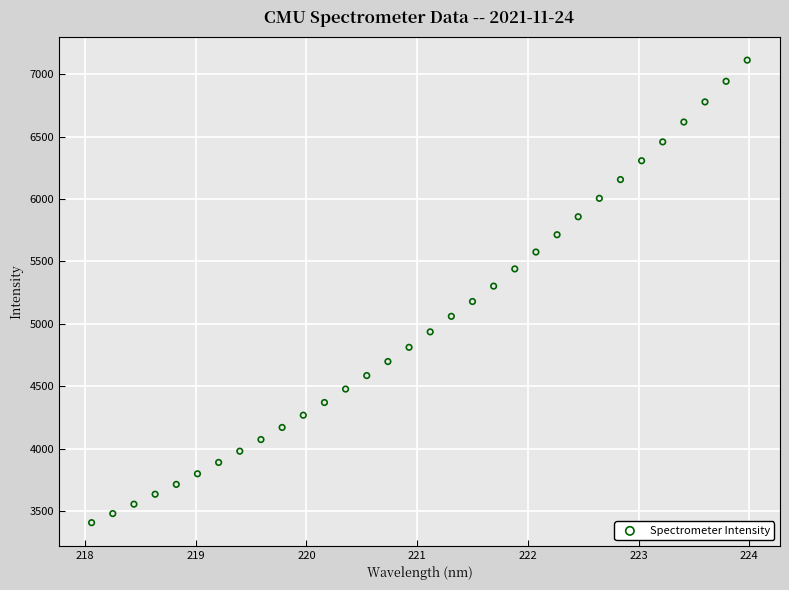

What is the range of Y values (max minus min)?

3705.5